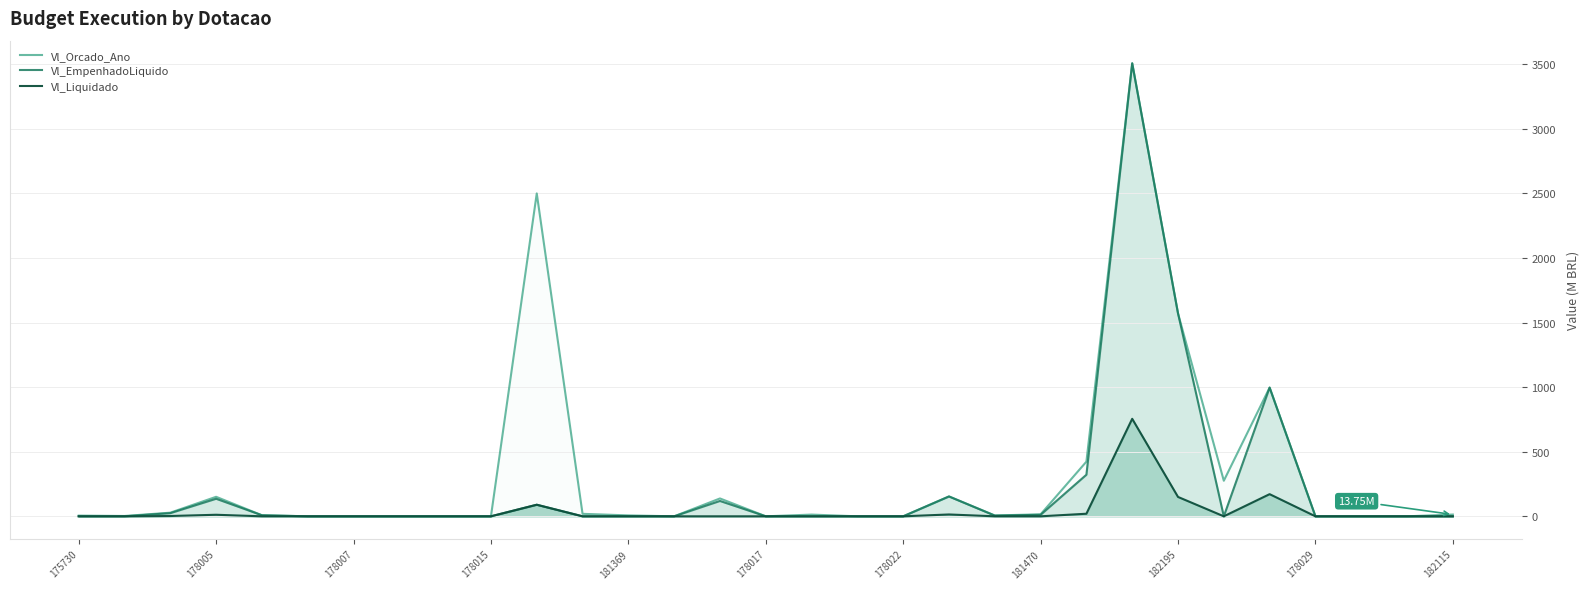

What is the total value across all series at 181369?

7.1